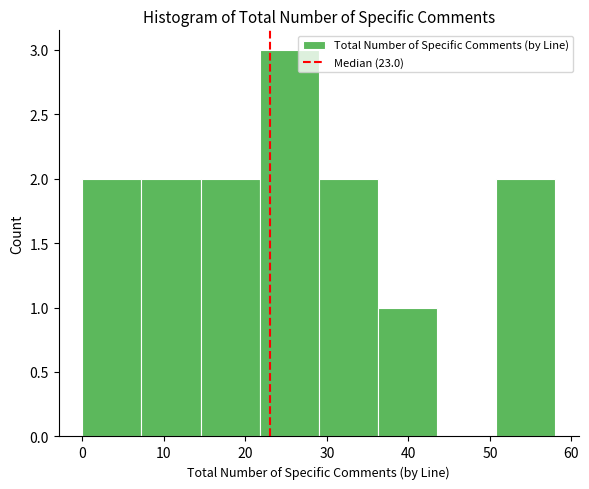

What is the height of the bar covering 36 to 44 on the x-axis? Neither the bar edges nor the heights are printed on the chart, so give them approximately, as read against the axes.

1